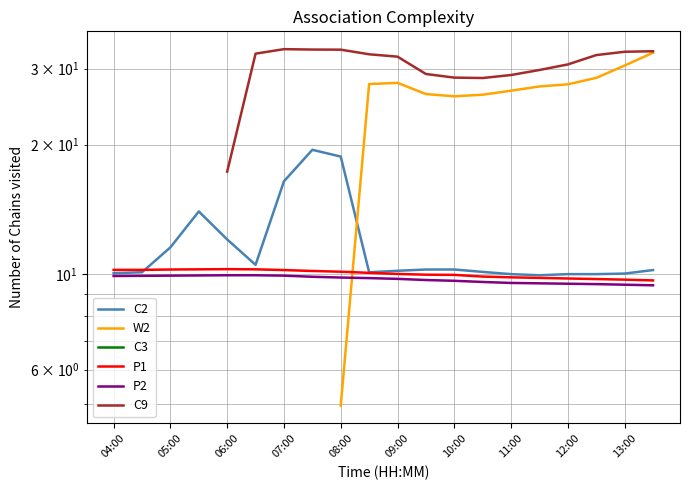

How many data points in P1 are less than 10?

9